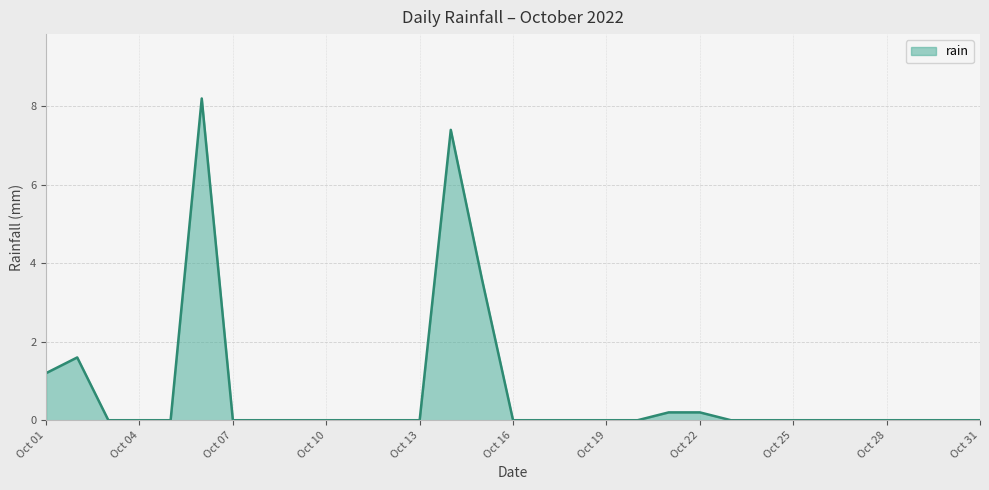

True or false: the data has more than 0 interior local peaks.

True